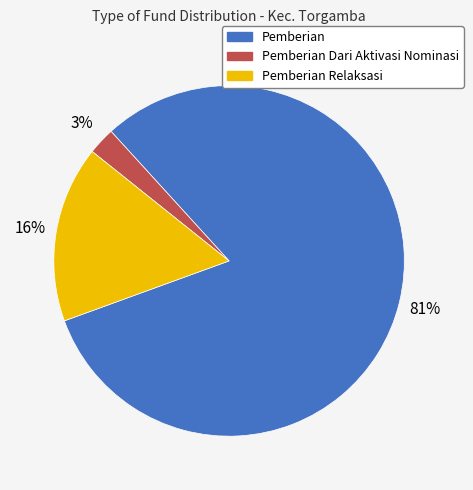

To the nearest percent, what is the average slice percentage?

33%